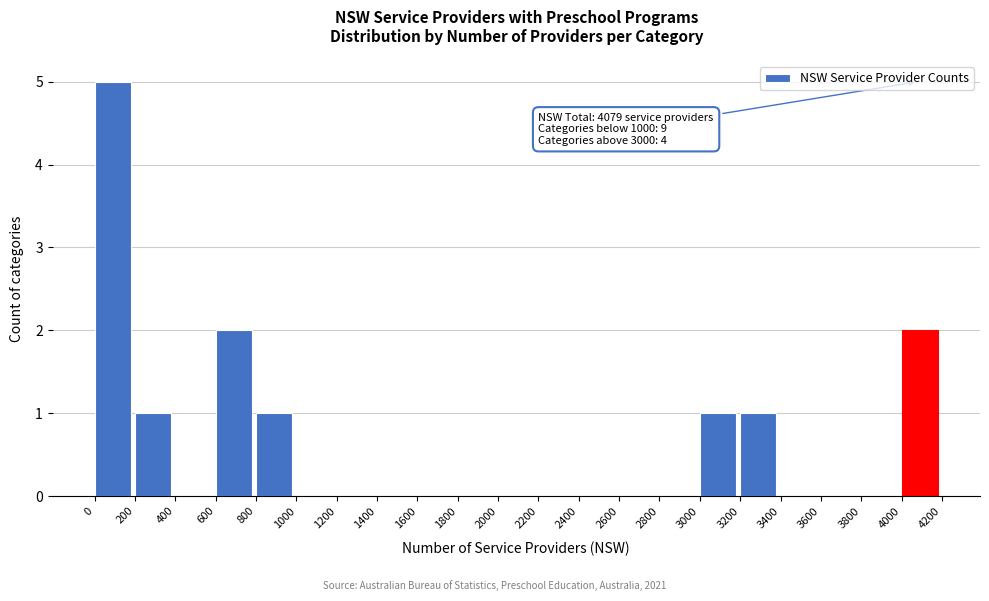

Over which range of the x-axis is the bar tallest?

0 to 200